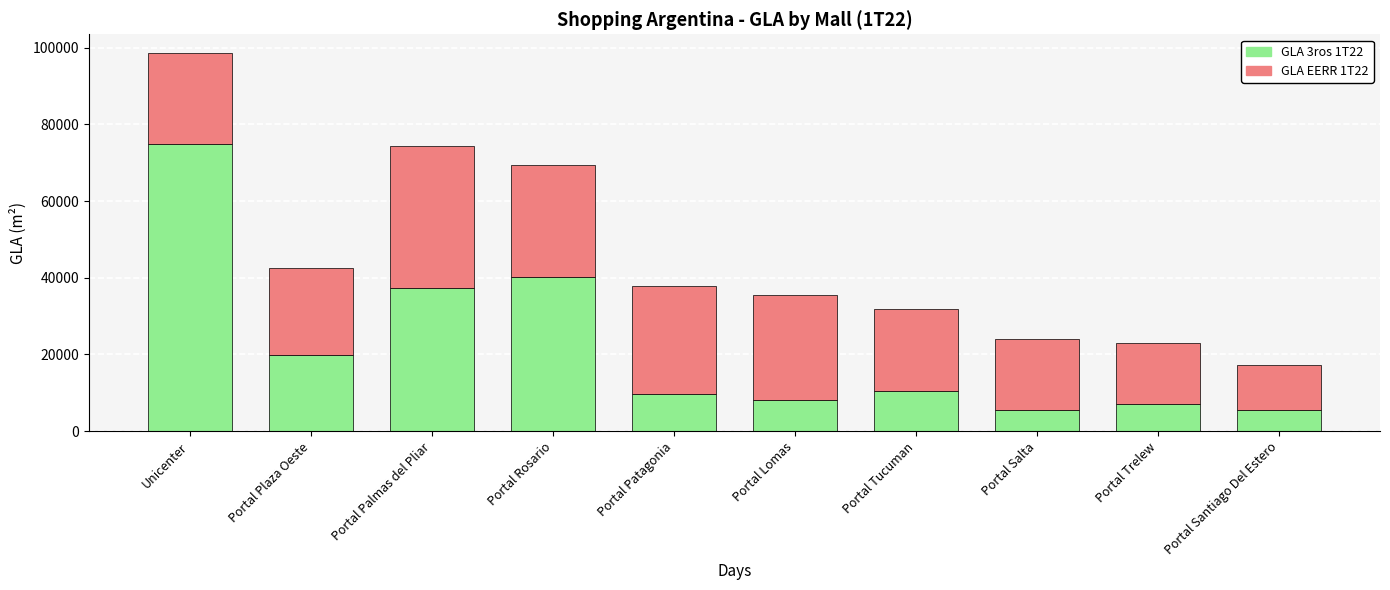

How many categories are shown in the chart?

10